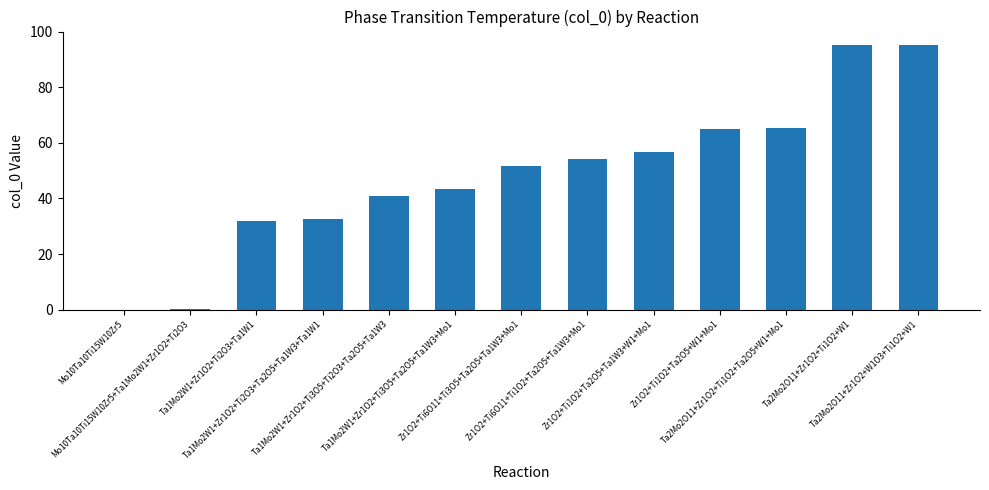

What is the sum of all values?

633.0